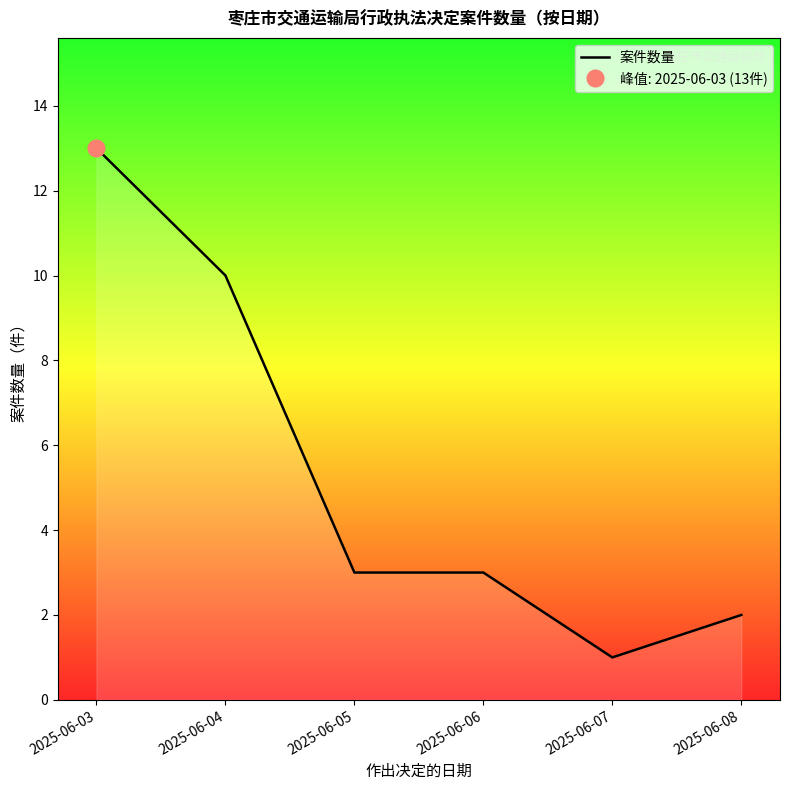

True or false: the data shows 2 at 2025-06-07.

False